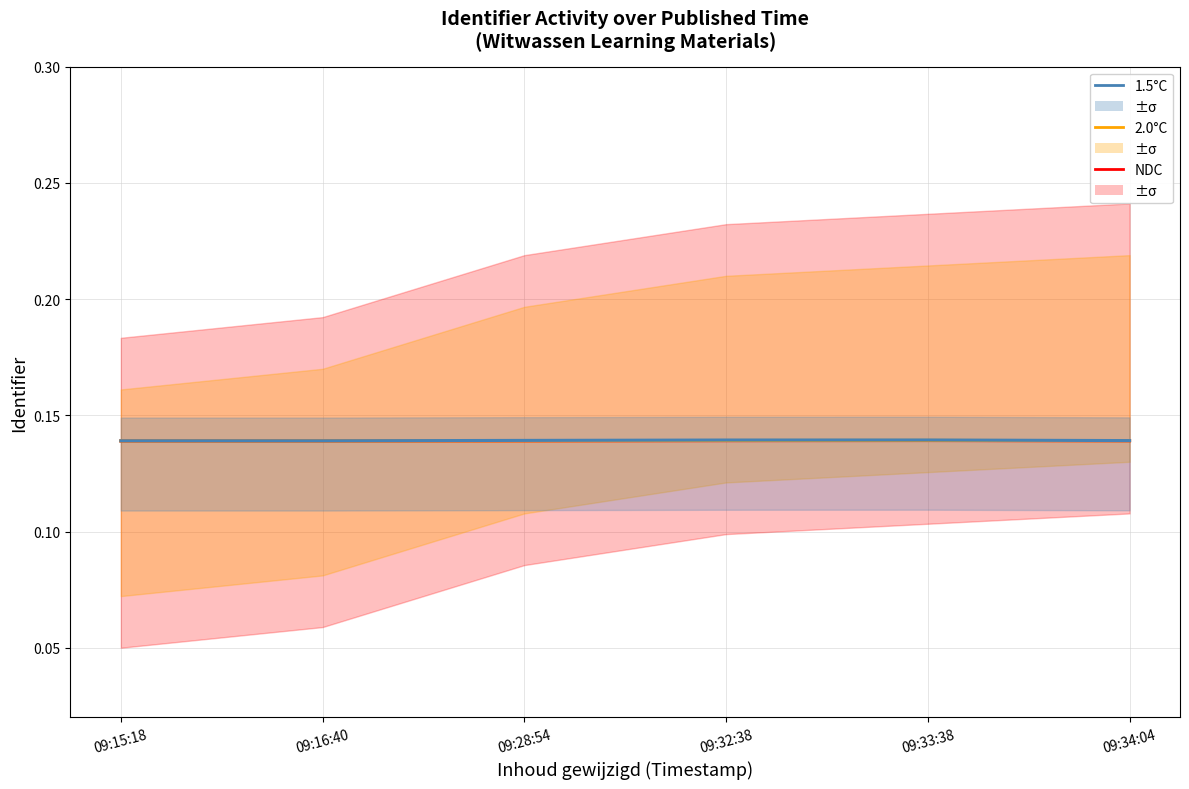

Rank the categories by NDC value from lowest to highest.

09:15:18, 09:16:40, 09:28:54, 09:34:04, 09:32:38, 09:33:38